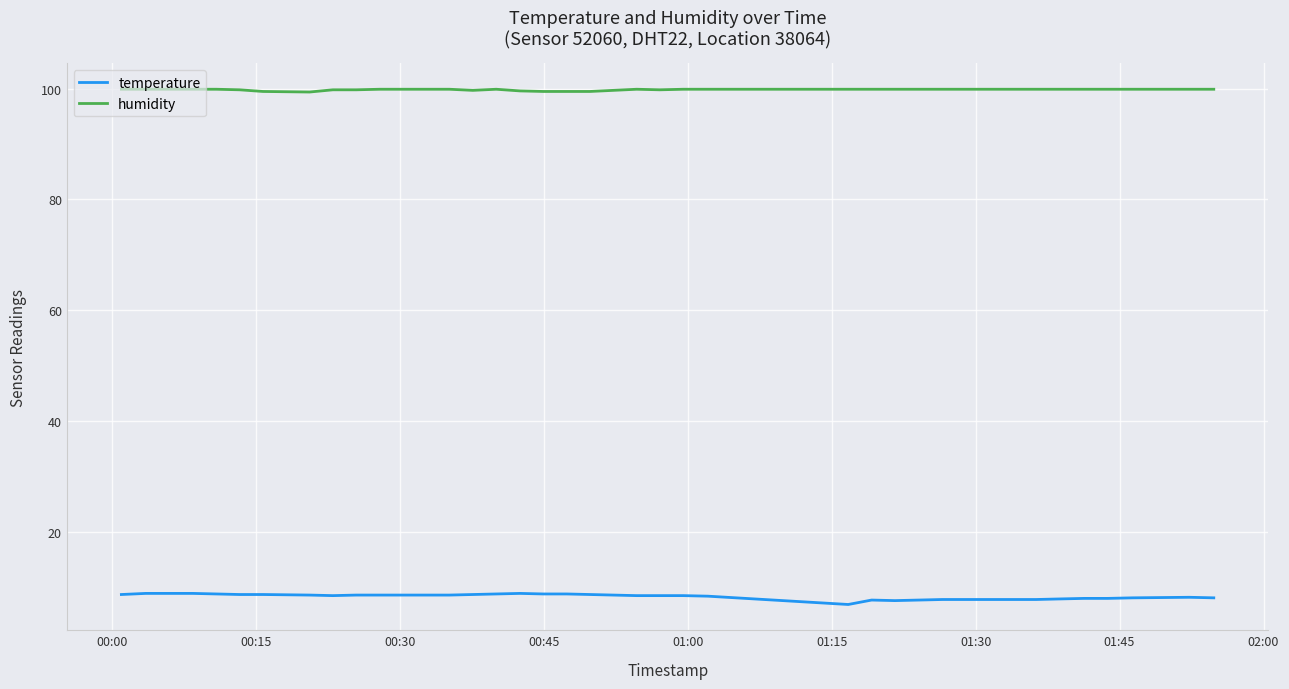

Which series has the widest spread of values?

temperature